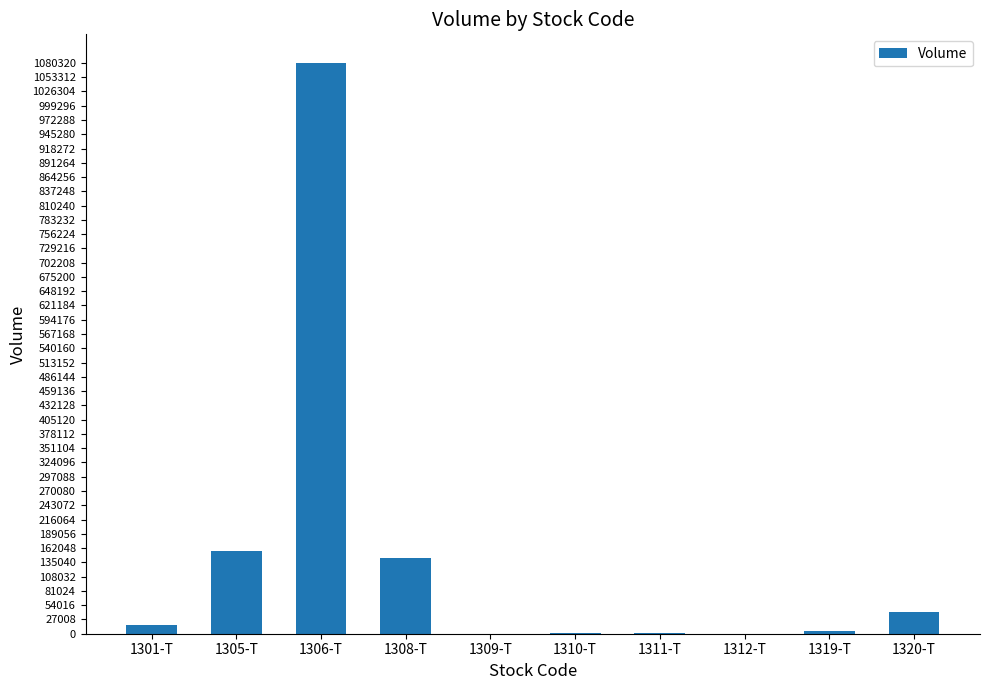

What value does the data have at 1306-T, to the nearest 50?

1080300